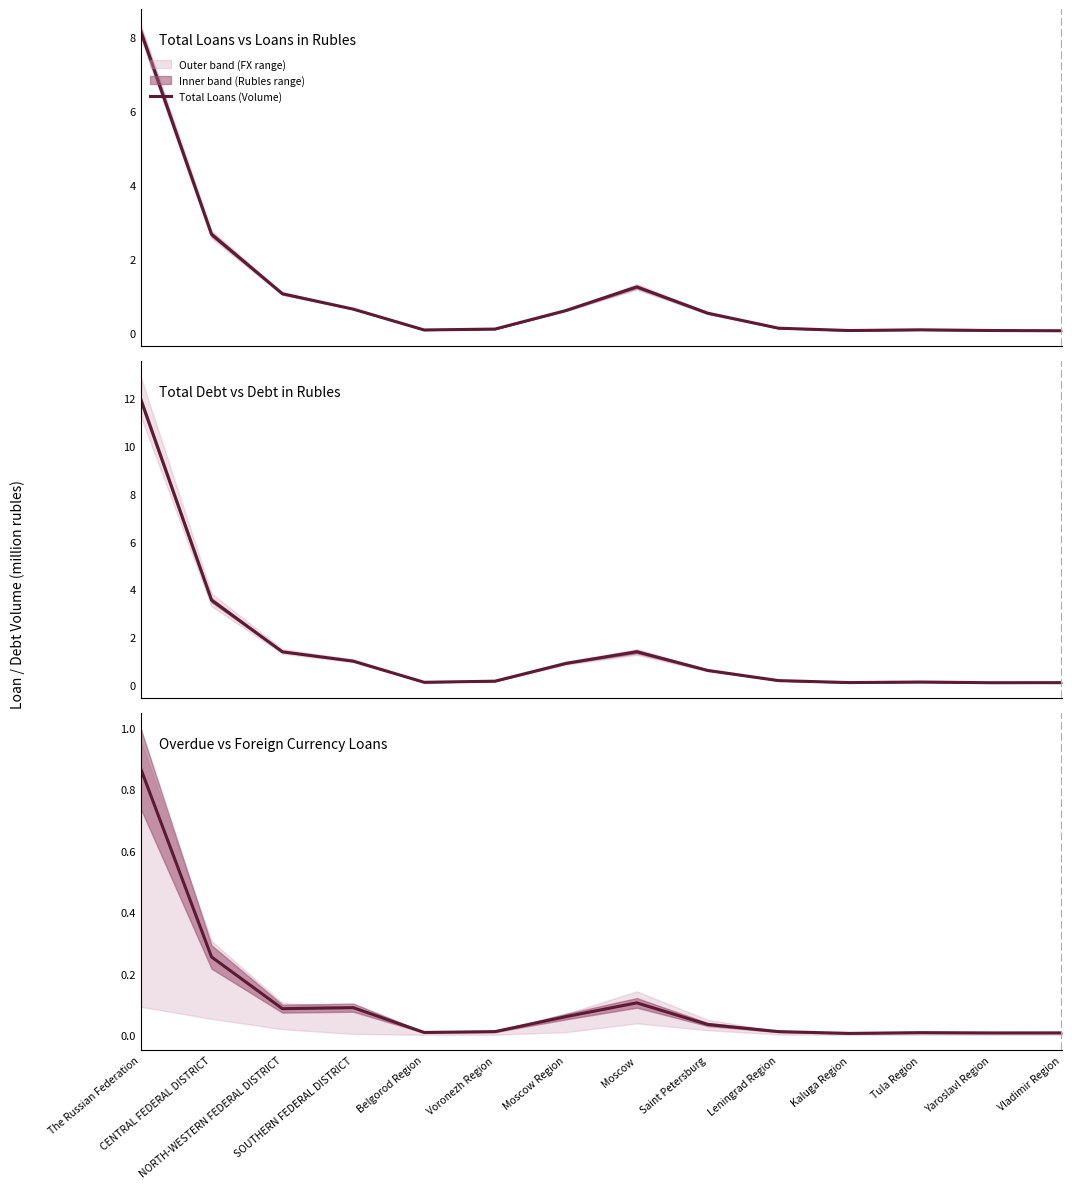

Where is the first local minimum for Total Debt?

Belgorod Region